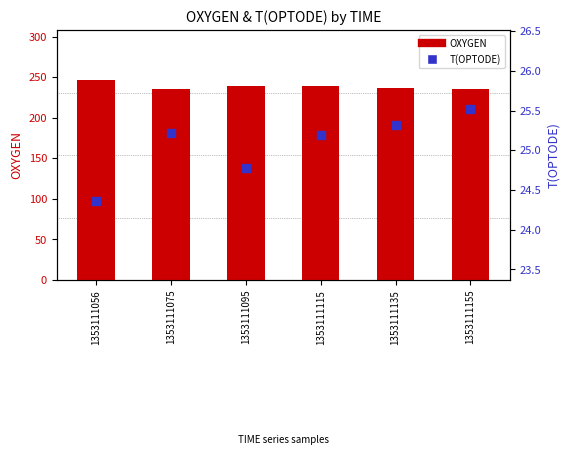

What are all the series names shown in the legend?

OXYGEN, T(OPTODE)